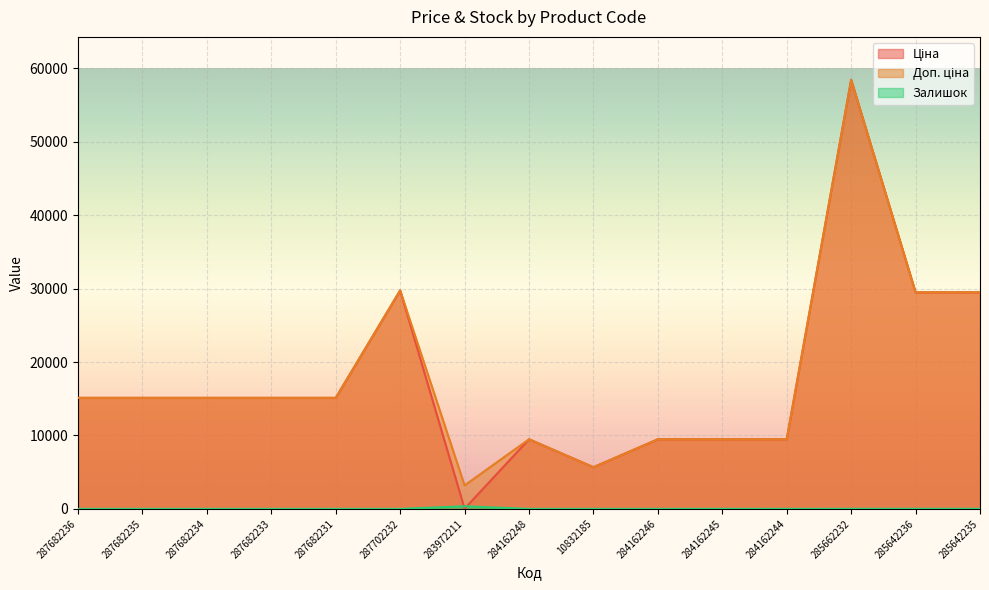

At which label is Ціна closest to 29229?

285642236